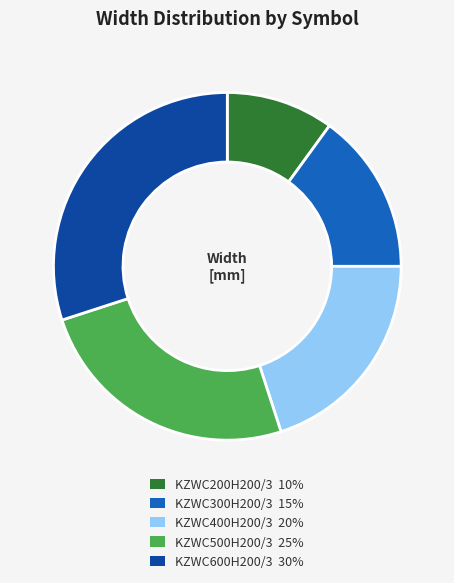

Approximately how many times larger is the value at KZWC600H200/3 compared to KZWC300H200/3?

2.0